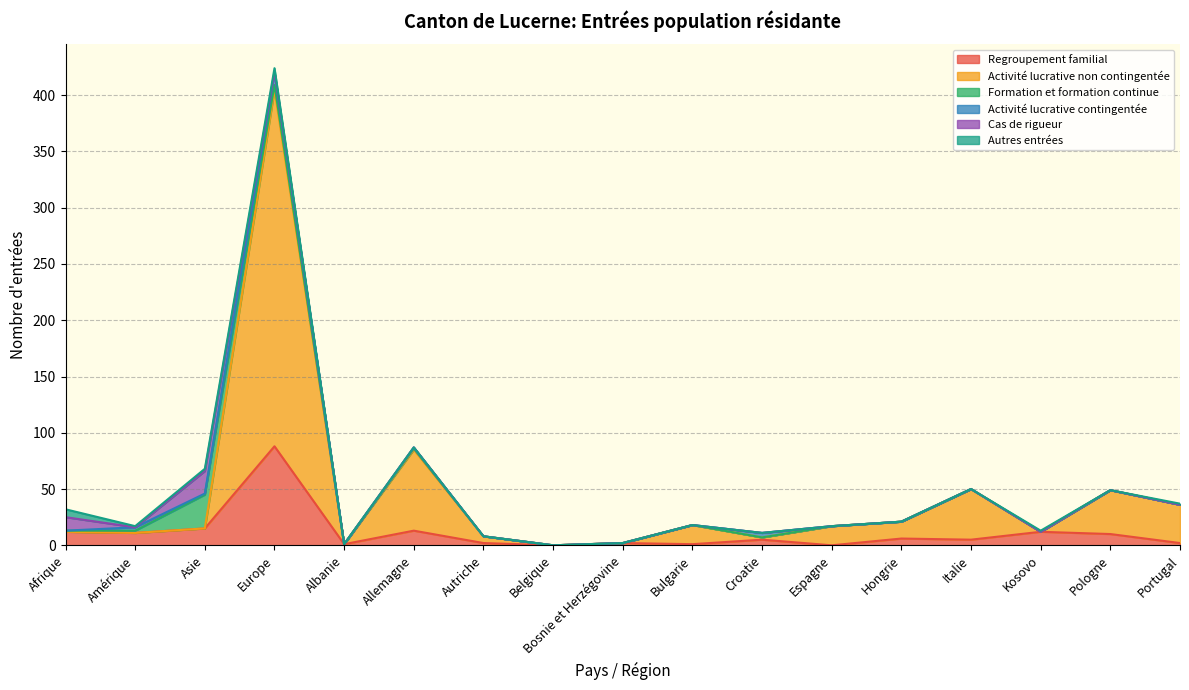

Between Afrique and Belgique, which series saw the biggest shift?

Regroupement familial